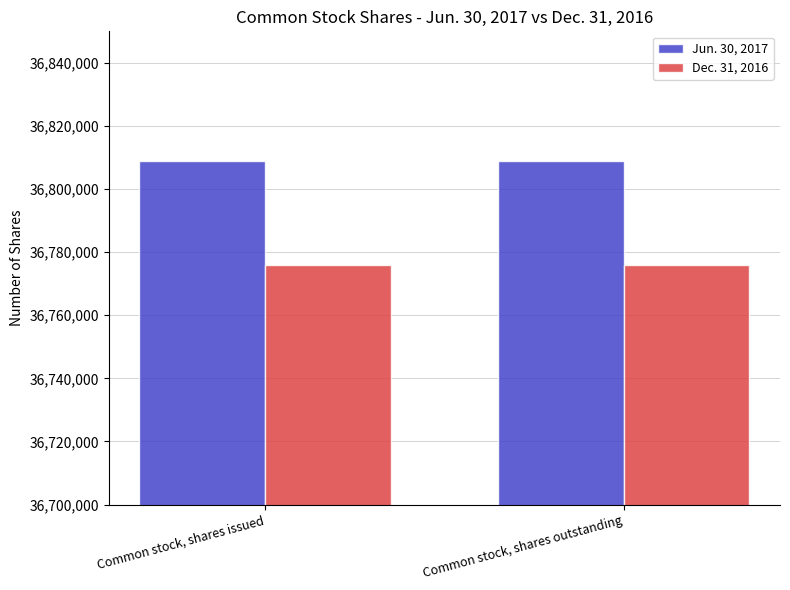

At Common stock, shares outstanding, list the series in order from smallest to largest.

Dec. 31, 2016, Jun. 30, 2017